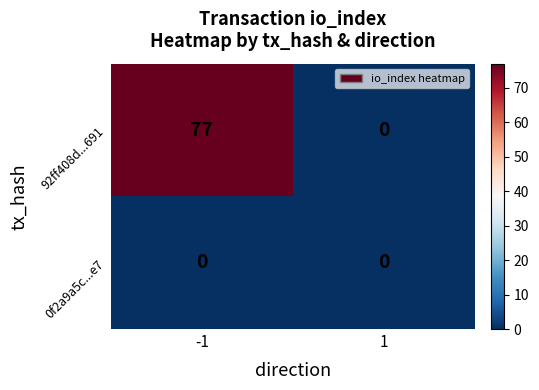

The 92ff408d...691 series shows 77 at -1. True or false?

True